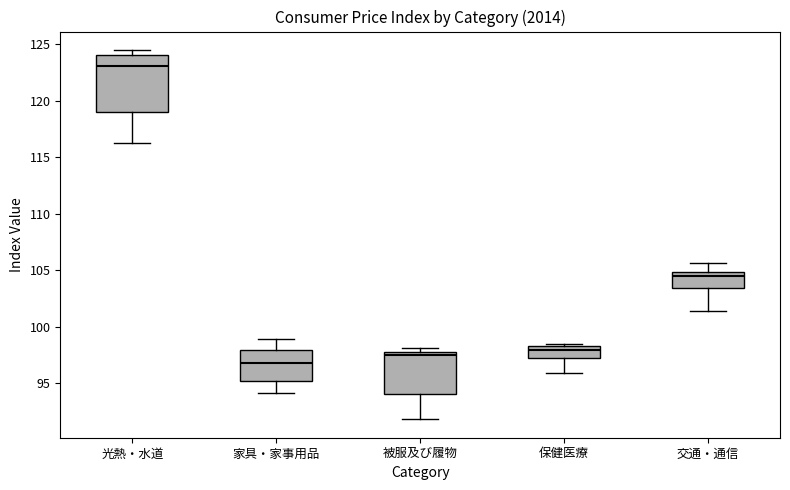

Which box is the tallest, from its lower edge to its upper edge?

光熱・水道